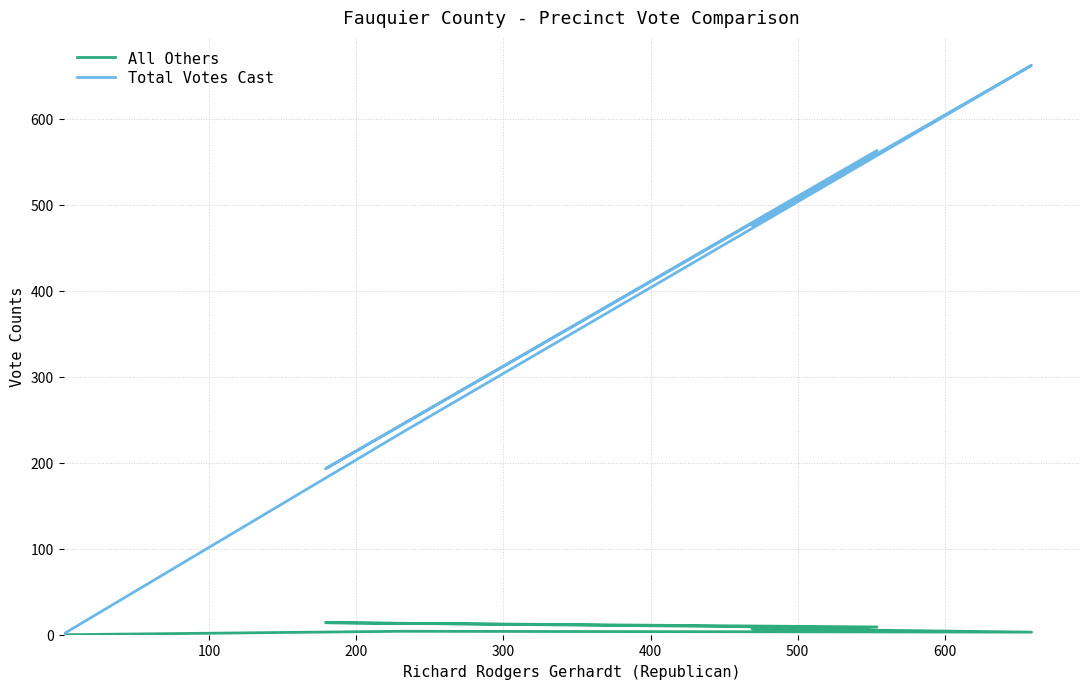

Reading left to right, what are all the values shown in this chart?

All Others: 8	14	9	6	7	3	4	0
Total Votes Cast: 556	193	563	483	476	662	234	1